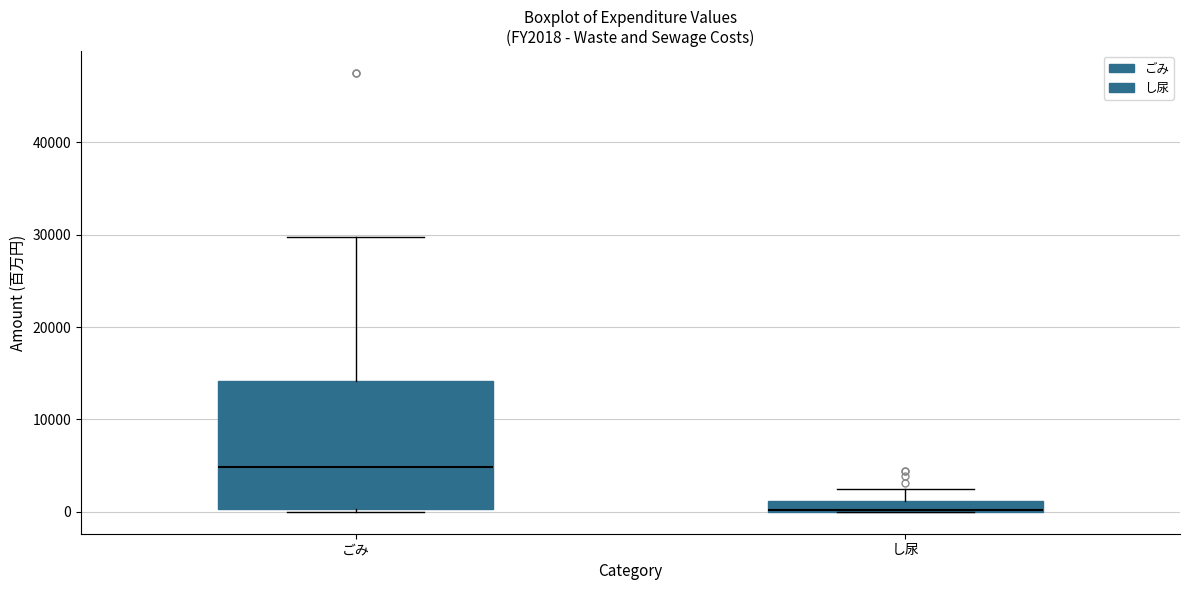

Comparing the boxes themselves (not the whiskers), which one is the tallest?

ごみ